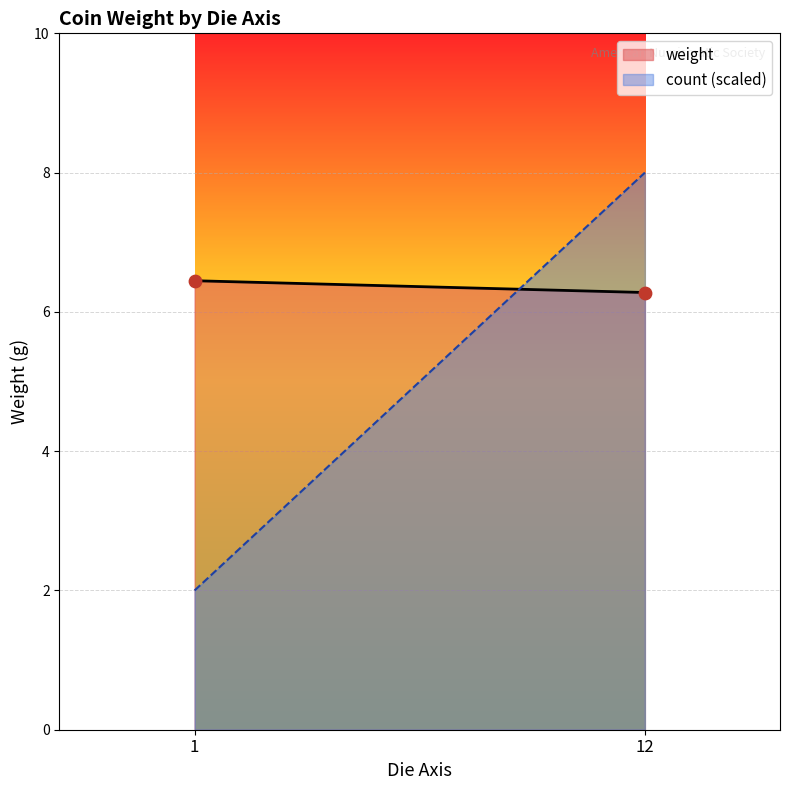

What is the average Y value?

6.4